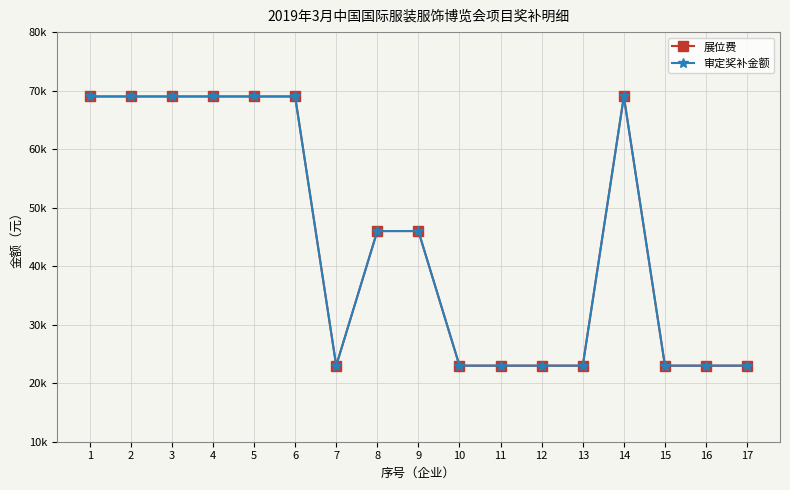

Which category has the lowest value in the 展位费 series?

7